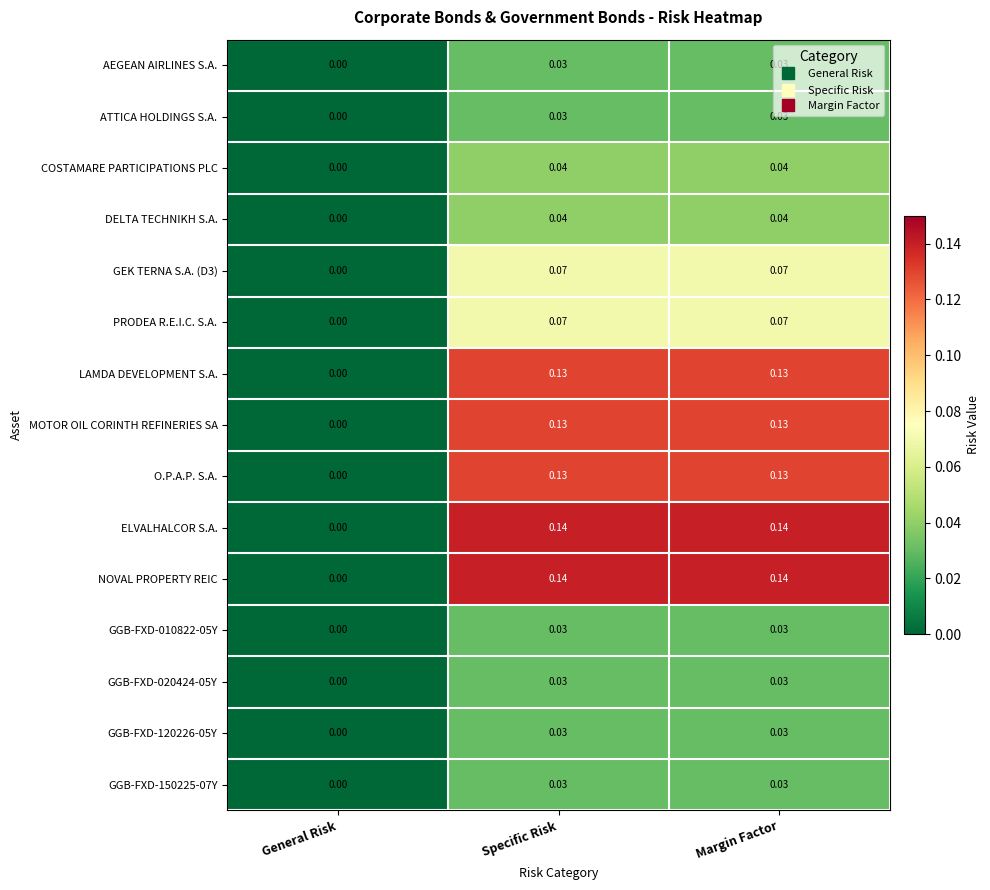

Which category has the lowest value in the ELVALHALCOR S.A. series?

General Risk